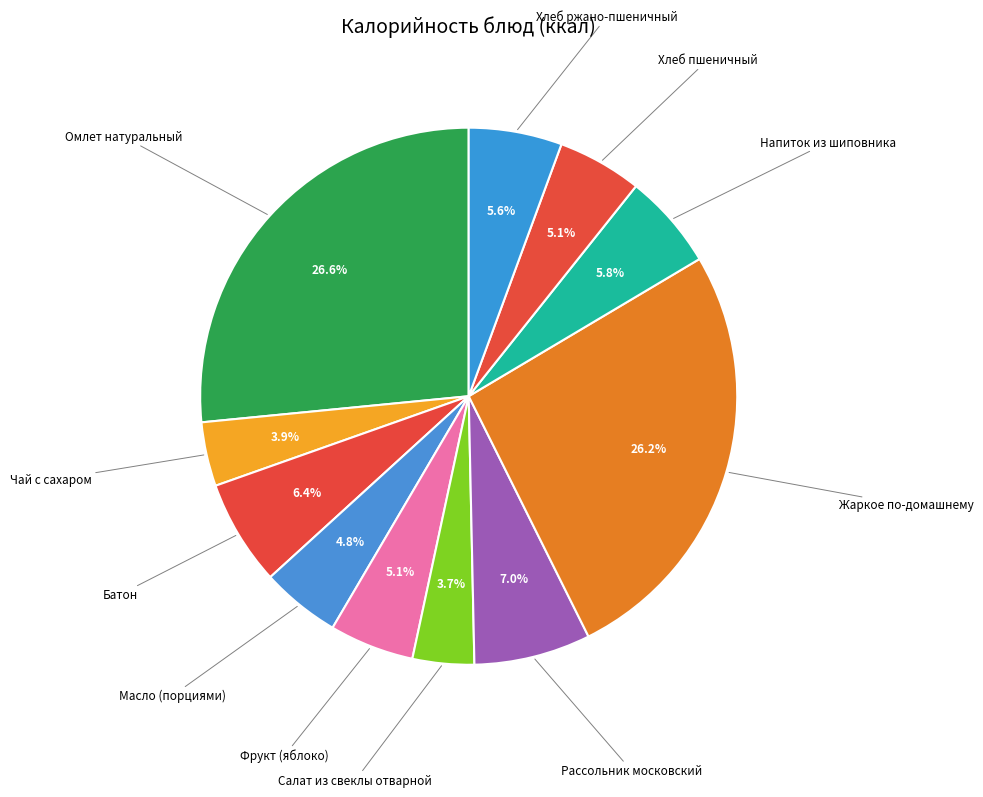

How many slices are in this pie chart?

11